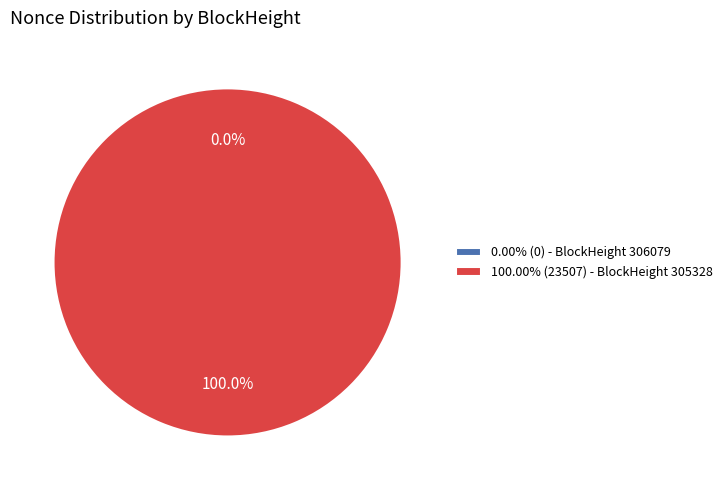

What is the change in value from 306079 to 305328?

+23507